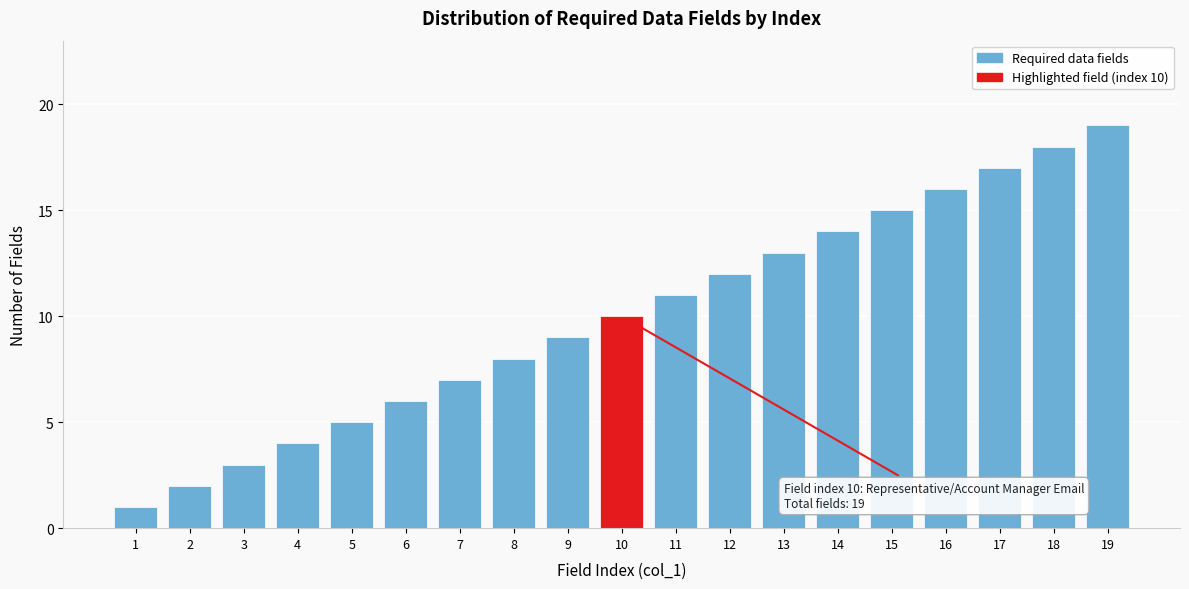

List the labels in order of value, smallest first.

1, 2, 3, 4, 5, 6, 7, 8, 9, 10, 11, 12, 13, 14, 15, 16, 17, 18, 19